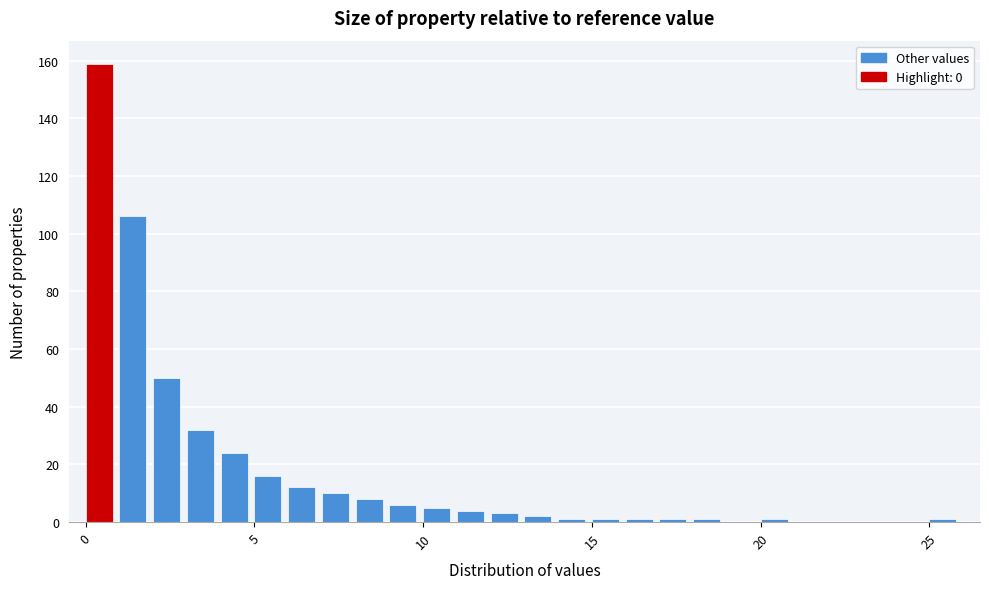

Around what value on the x-axis is the tallest bar? Give the approximate position of its centre, as read against the axis.

0.5